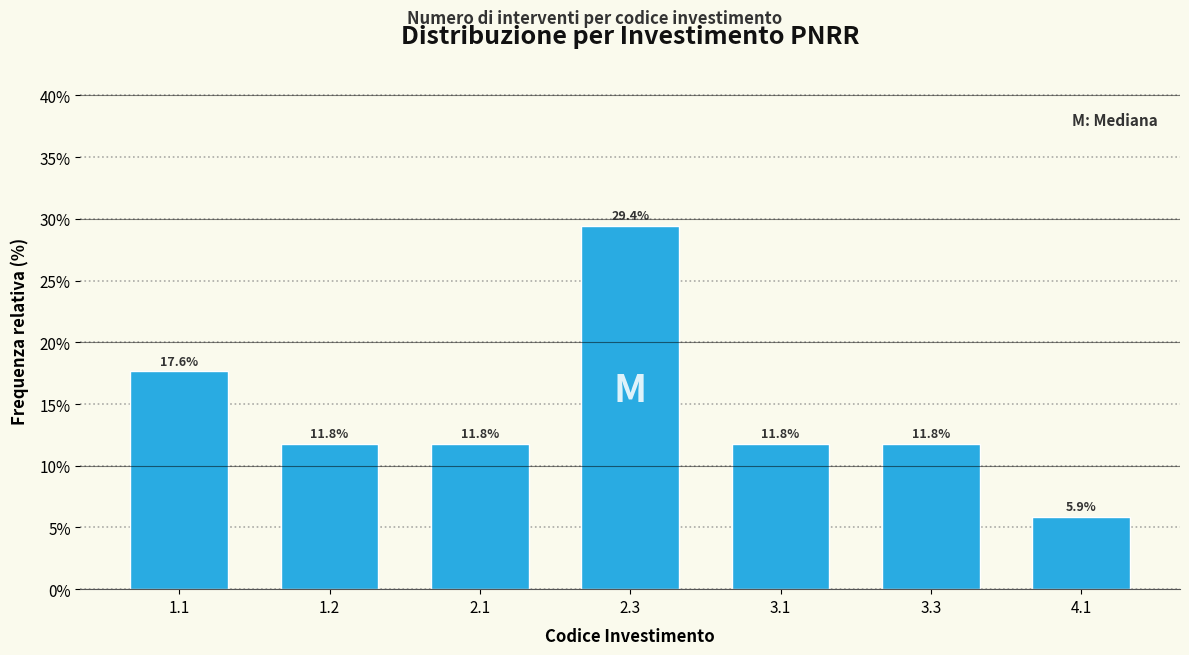

Reading left to right, extract all data points from this chart.

1.1=17.6	1.2=11.8	2.1=11.8	2.3=29.4	3.1=11.8	3.3=11.8	4.1=5.9